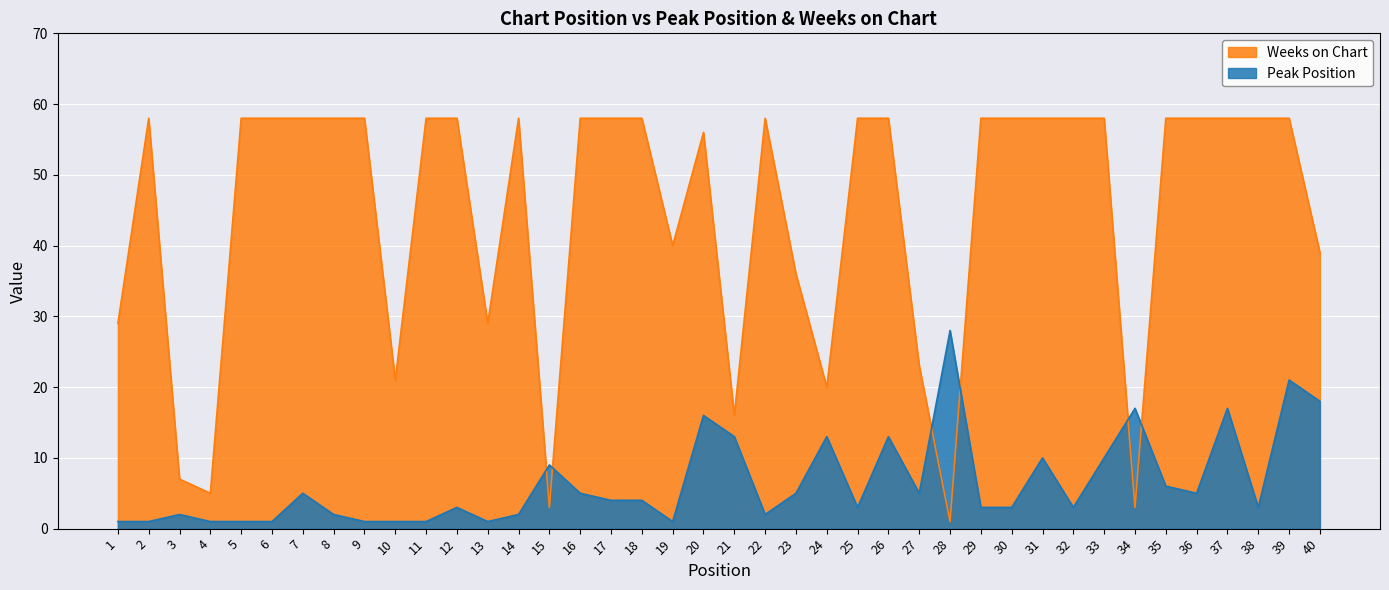

Where is Peak Position nearest to the value 14?

21